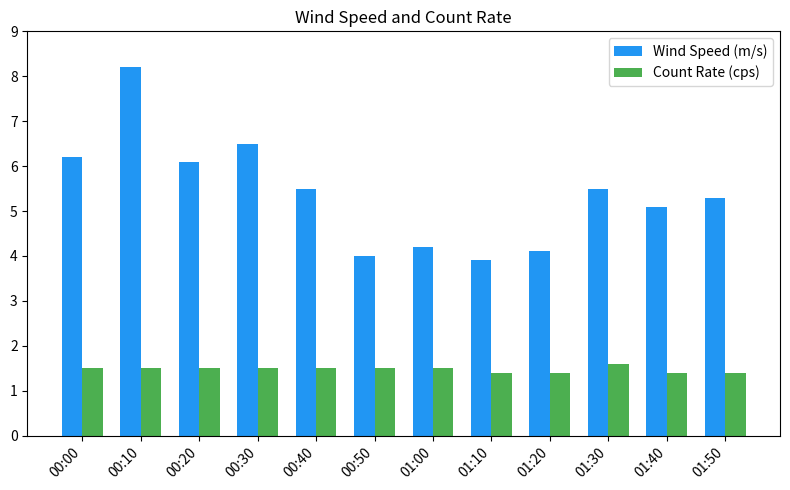

How many bars are there in each group?

2